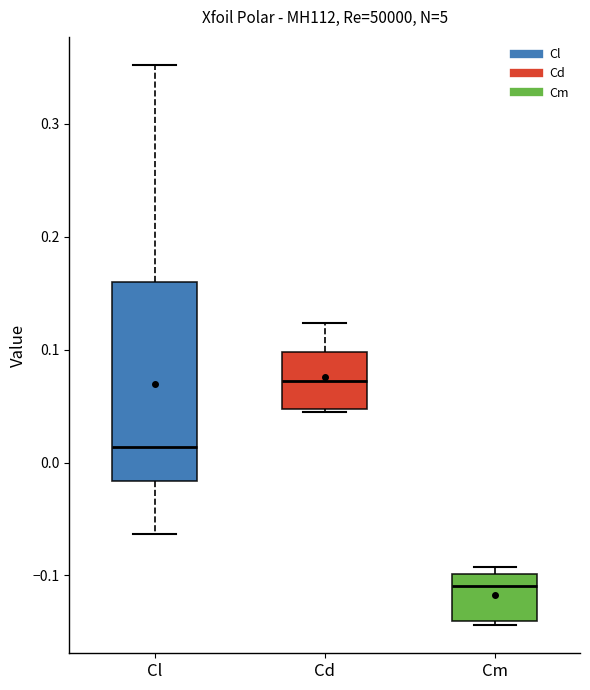

Comparing the boxes themselves (not the whiskers), which one is the tallest?

Cl